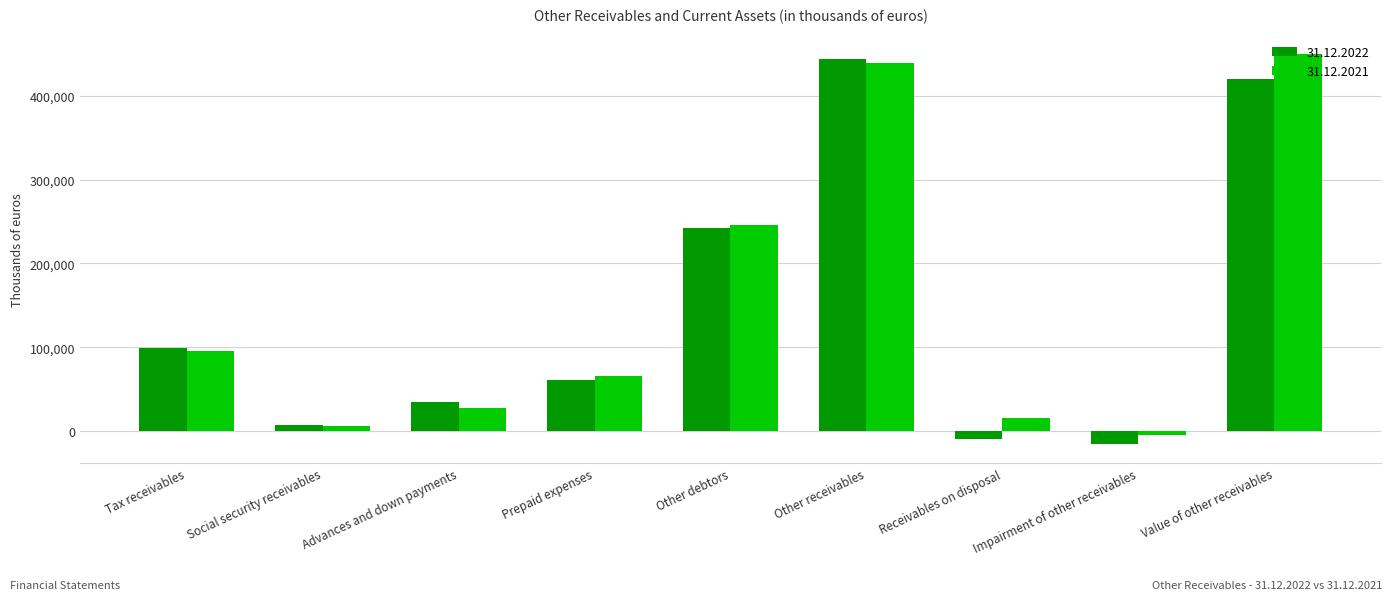

How many data points does each series have?

9